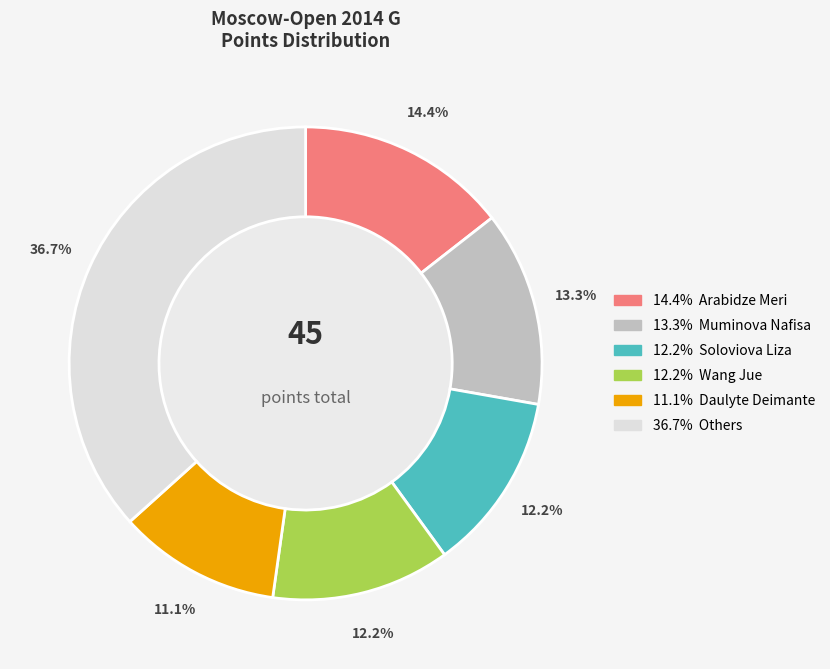

Is there a majority slice in this chart?

No